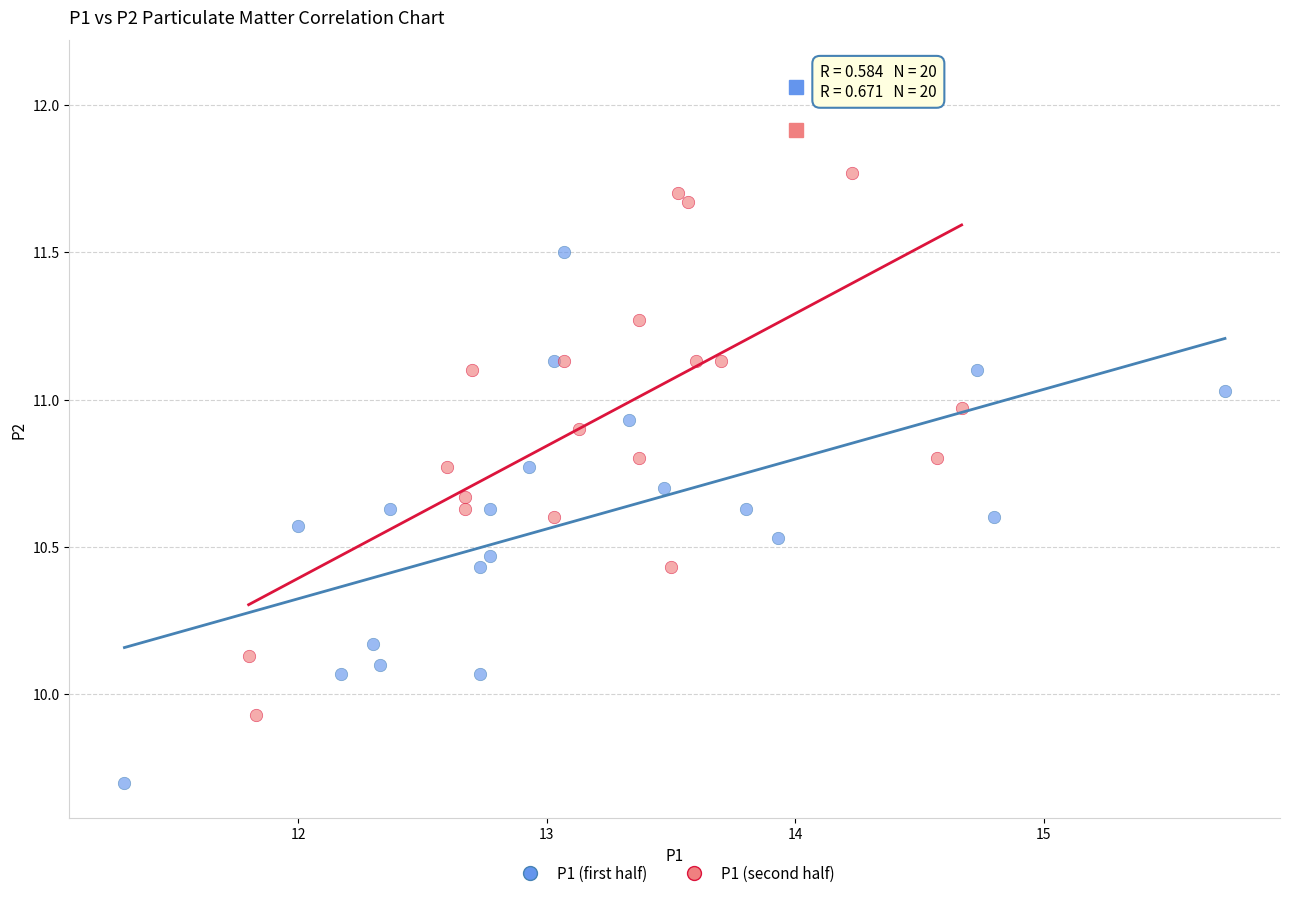

Which series contains the highest Y value?

P1 (second half)